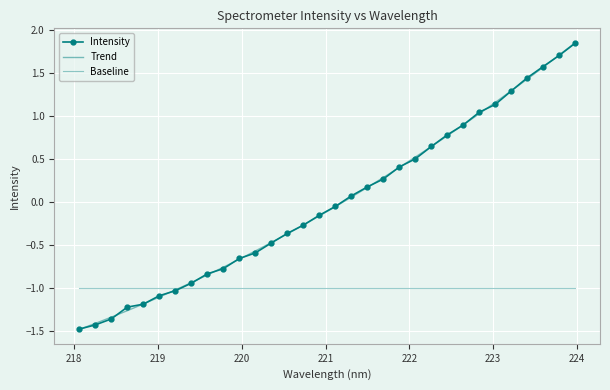

The chart shows a value of 0.2 at 221.6902. True or false?

False